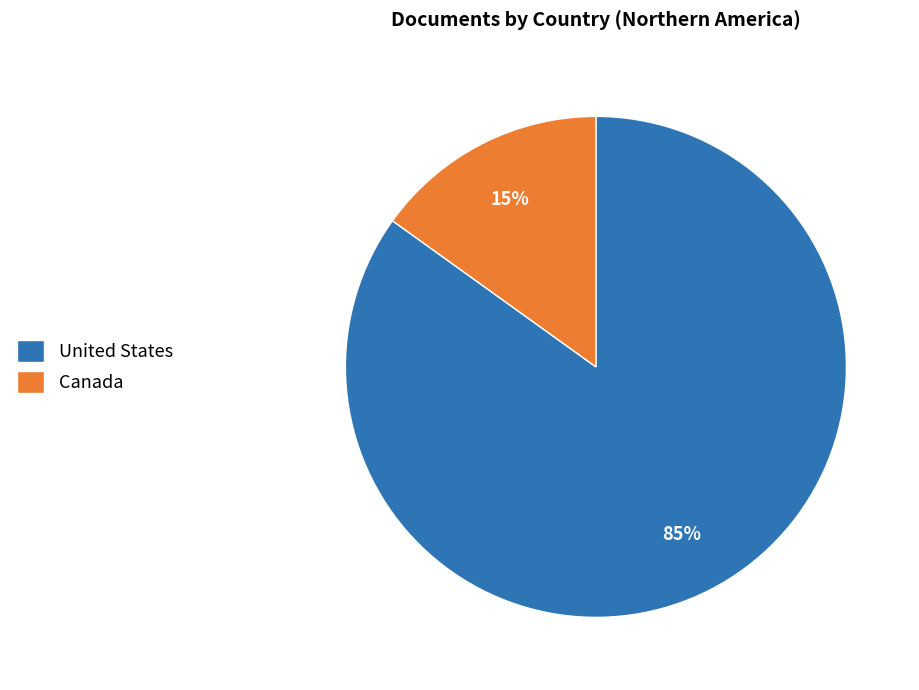

Which slice represents more than half of the pie?

United States